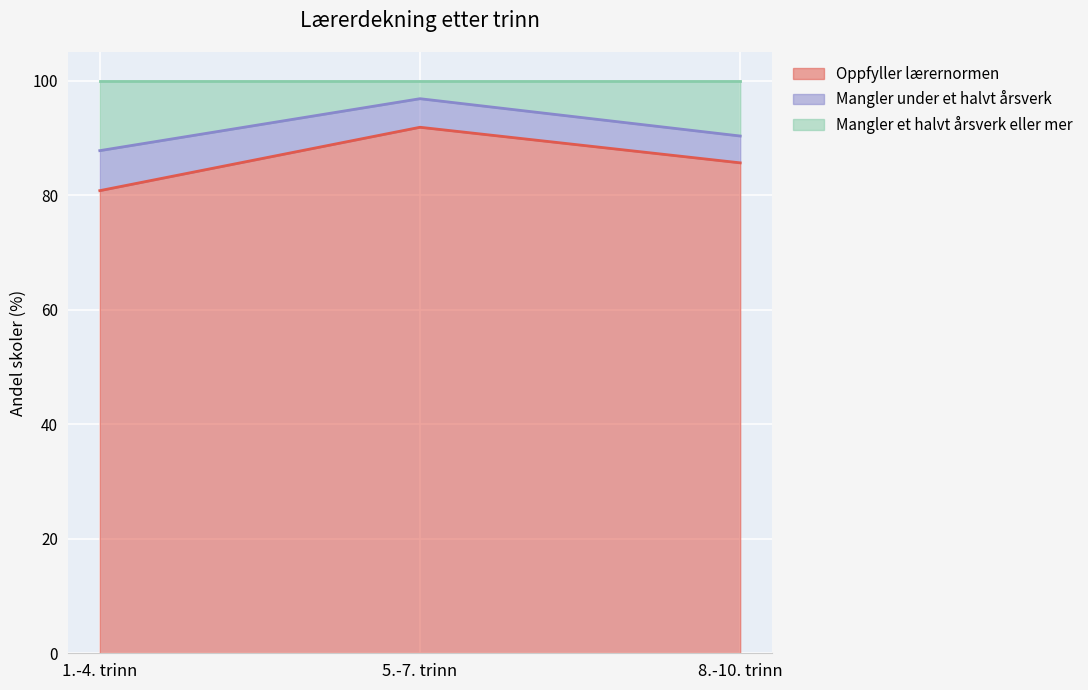

What is the total value across all series at 8.-10. trinn?

100.0